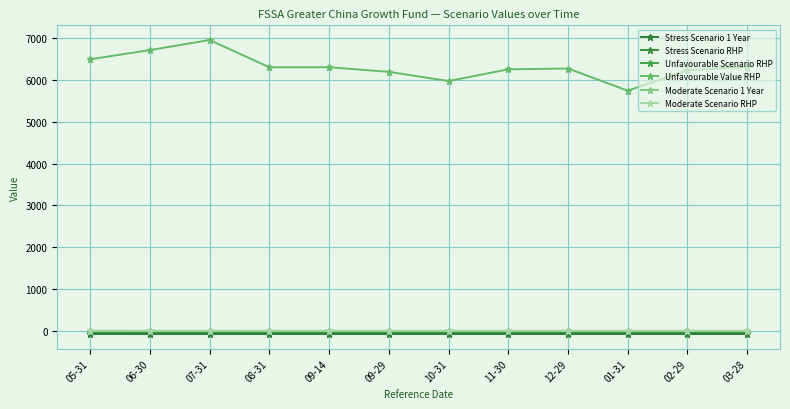

Reading left to right, list all the values displayed in this chart.

Stress Scenario 1 Year: 05-31=-71.5	06-30=-71.5	07-31=-71.5	08-31=-71.5	09-14=-71.5	09-29=-71.5	10-31=-71.5	11-30=-71.5	12-29=-71.5	01-31=-71.5	02-29=-71.5	03-28=-71.5
Stress Scenario RHP: 05-31=-27.1	06-30=-27.1	07-31=-27.1	08-31=-27.1	09-14=-27.1	09-29=-27.1	10-31=-27.1	11-30=-27.1	12-29=-27.1	01-31=-27.1	02-29=-27.1	03-28=-27.1
Unfavourable Scenario RHP: 05-31=-8.3	06-30=-7.7	07-31=-7.0	08-31=-8.8	09-14=-8.8	09-29=-9.2	10-31=-9.8	11-30=-9.0	12-29=-8.9	01-31=-10.5	02-29=-9.0	03-28=-8.8
Unfavourable Value RHP: 05-31=6490.0	06-30=6710.0	07-31=6950.0	08-31=6300.0	09-14=6300.0	09-29=6190.0	10-31=5970.0	11-30=6250.0	12-29=6270.0	01-31=5740.0	02-29=6230.0	03-28=6310.0
Moderate Scenario 1 Year: 05-31=2.7	06-30=2.0	07-31=2.0	08-31=1.9	09-14=1.9	09-29=1.8	10-31=1.8	11-30=1.3	12-29=1.3	01-31=1.3	02-29=1.1	03-28=0.1
Moderate Scenario RHP: 05-31=8.2	06-30=8.0	07-31=7.9	08-31=7.8	09-14=7.5	09-29=7.5	10-31=7.5	11-30=7.5	12-29=7.5	01-31=7.5	02-29=7.4	03-28=7.3